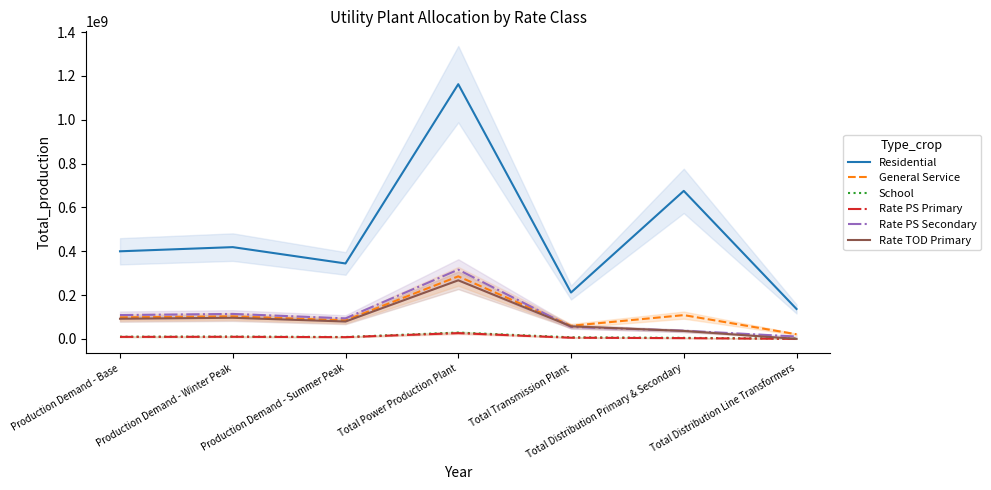

What is the difference between the highest and lowest values at Production Demand - Summer Peak?

336292454.6